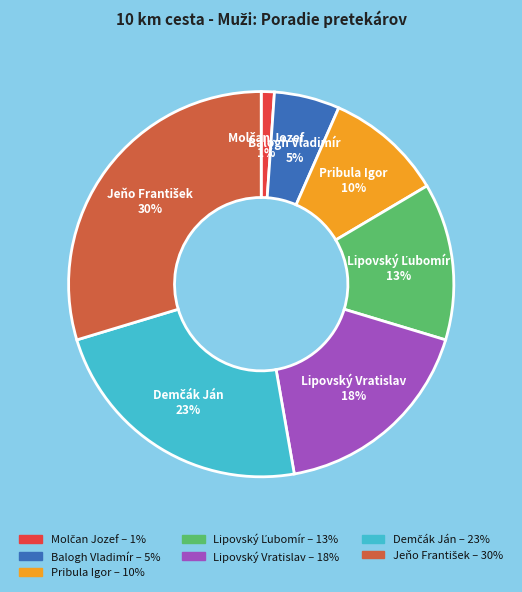

True or false: Balogh Vladimír accounts for 12% of the total.

False